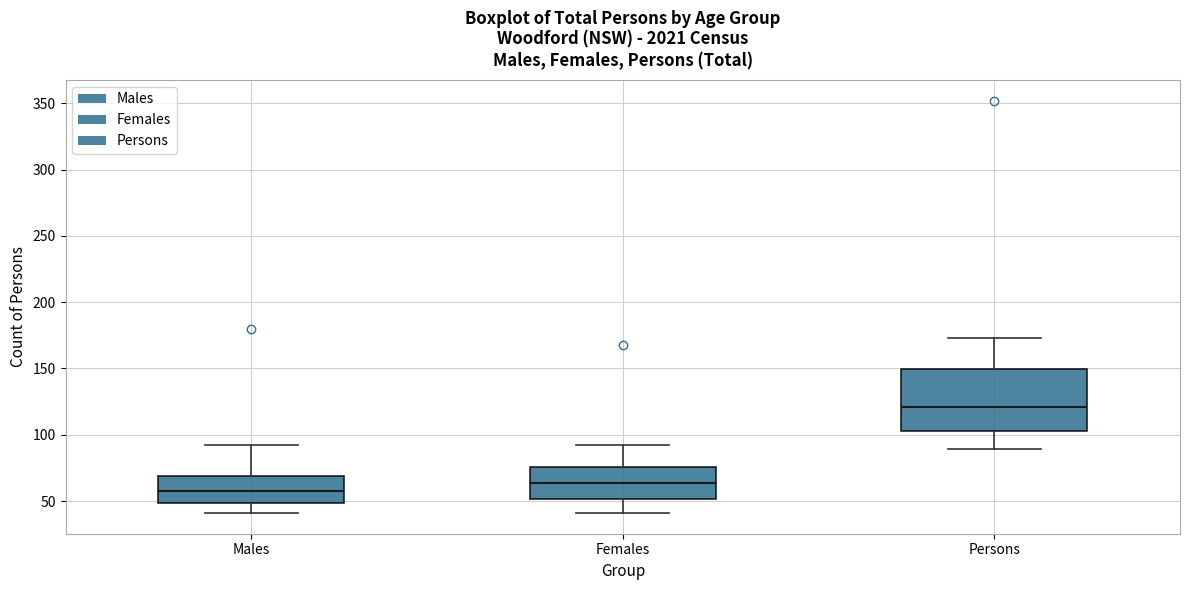

Reading left to right, read every box against the y-axis: the position of its median line, the range the box covers, and the ends of its whiskers. The values are not printed on the chart, so give them approximately, as read against the axis.

Males: median 60, box 50 to 70, whiskers 40 to 90
Females: median 65, box 50 to 75, whiskers 40 to 90
Persons: median 120, box 105 to 150, whiskers 90 to 175